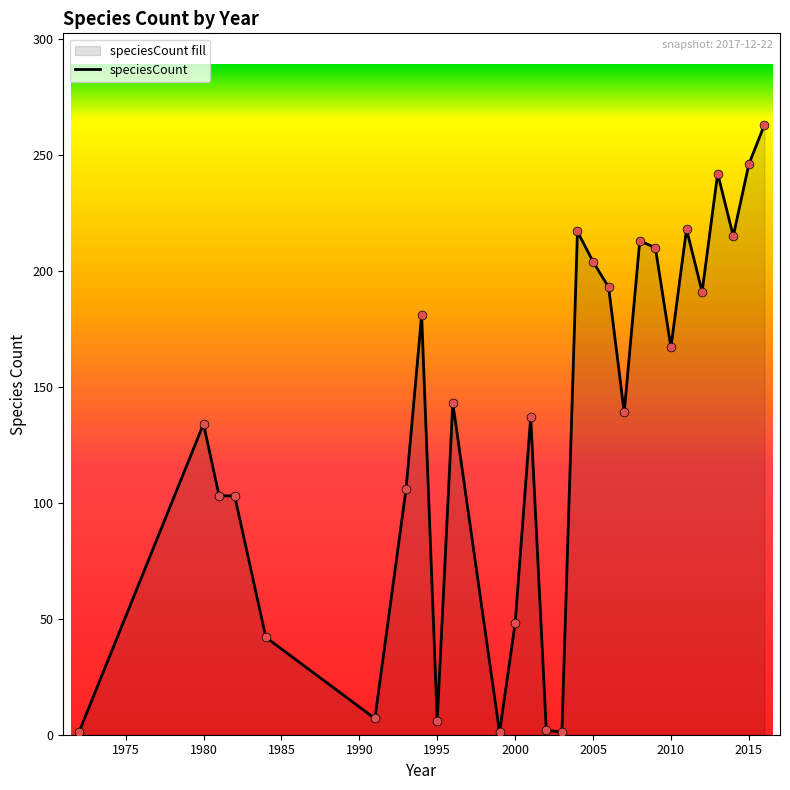

Which has a higher value, 2016 or 2008?

2016